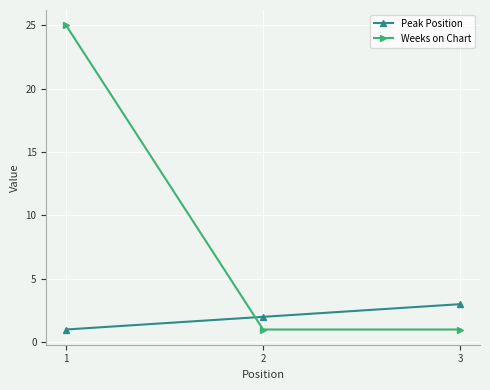

List the series in order of their peak value, highest first.

Weeks on Chart, Peak Position